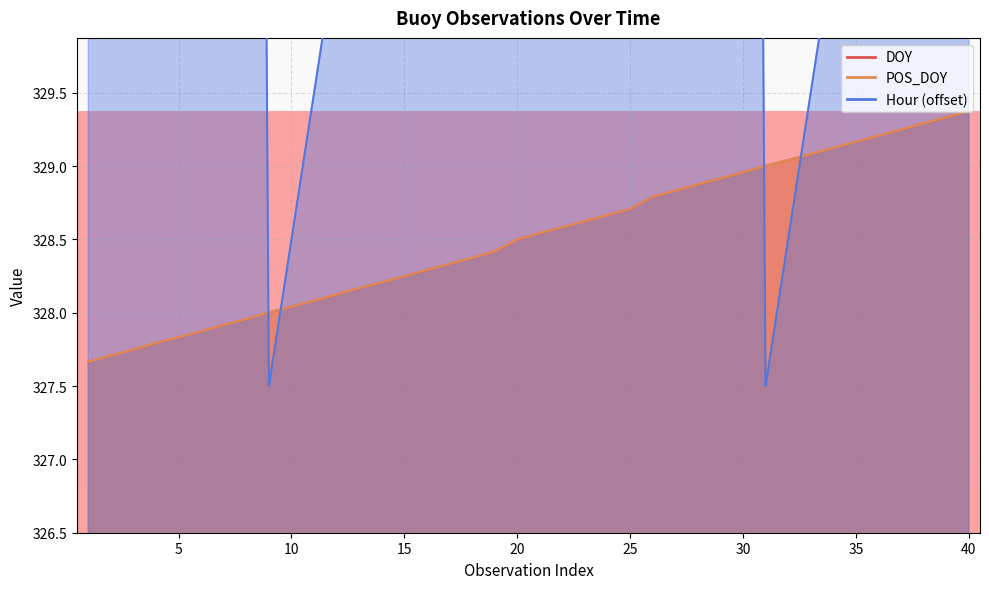

Which series has the largest total across all categories?

Hour